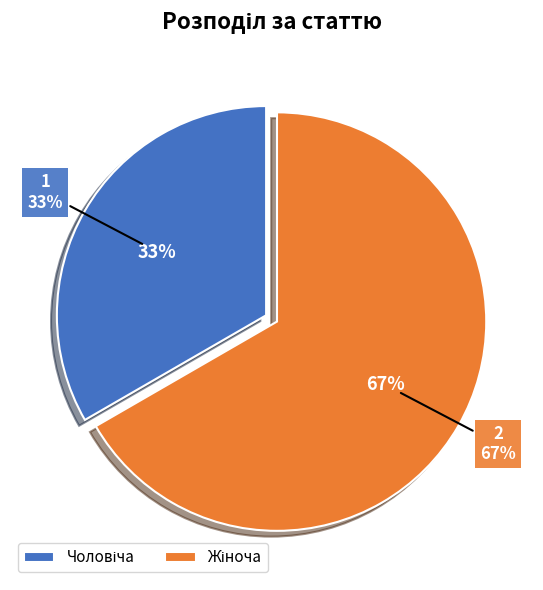

How many segments does this pie chart have?

2